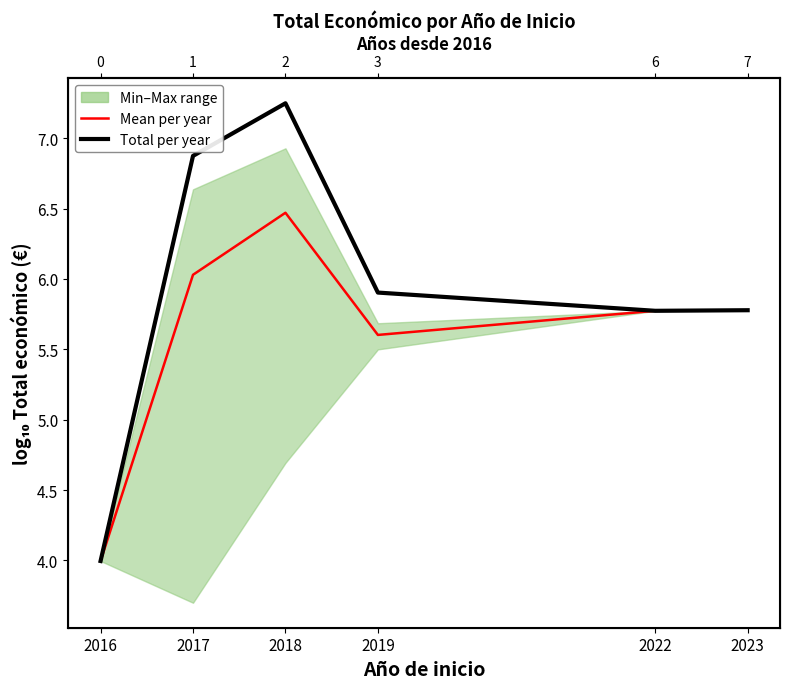

True or false: Total per year and Mean per year intersect in this chart.

False